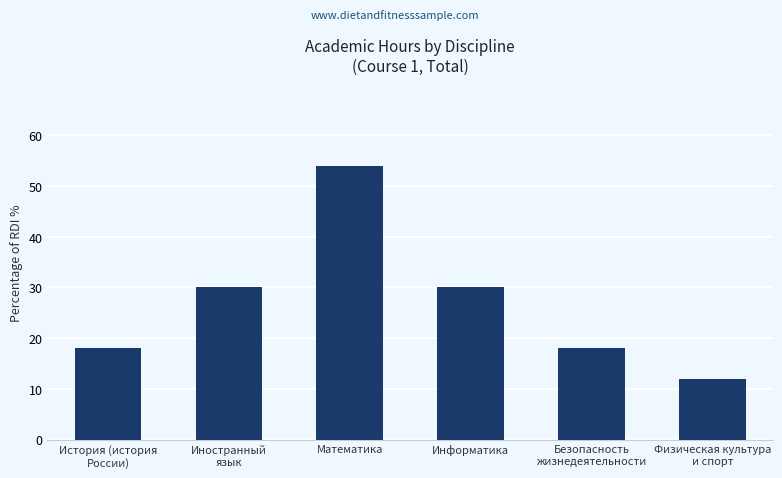

Reading left to right, list all the values displayed in this chart.

История (история
России)=18	Иностранный
язык=30	Математика=54	Информатика=30	Безопасность
жизнедеятельности=18	Физическая культура
и спорт=12